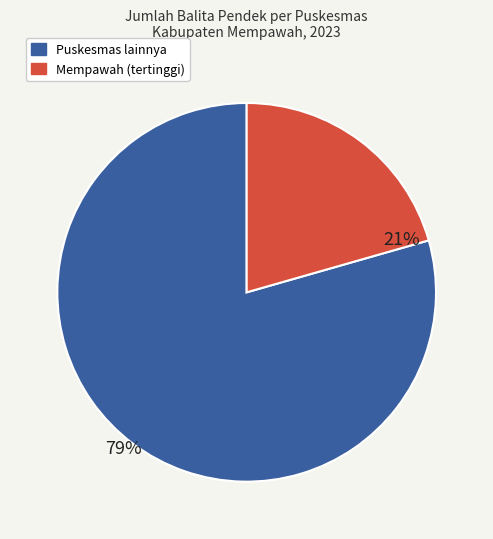

Does any single category account for the majority?

Yes